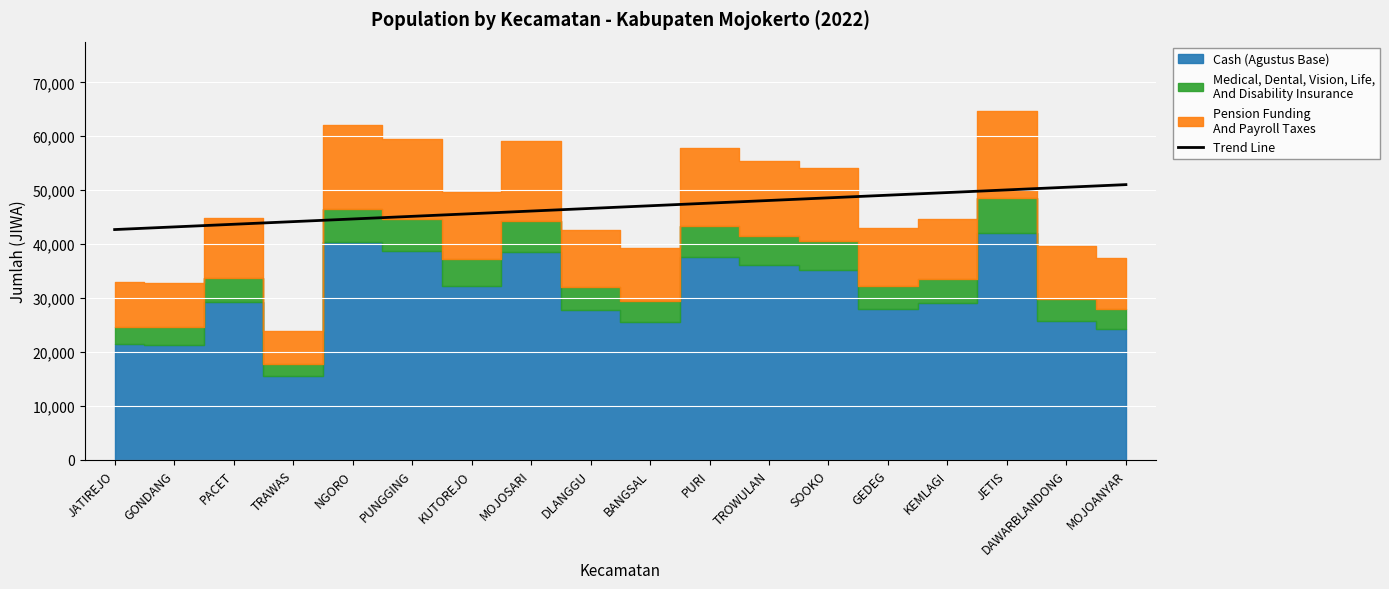

What is the minimum value for Trend Line?

42701.6